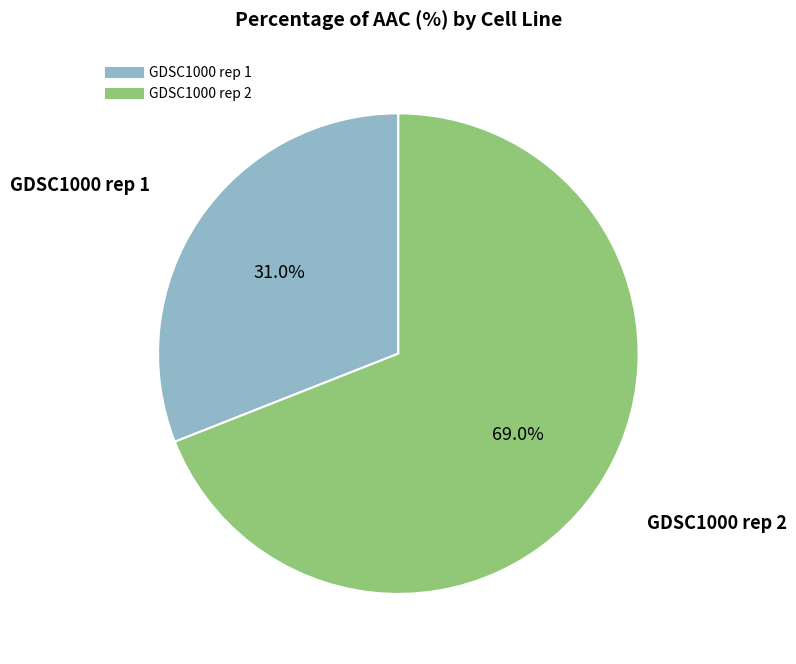

To the nearest percent, what is the combined percentage of GDSC1000 rep 2 and GDSC1000 rep 1?

100%